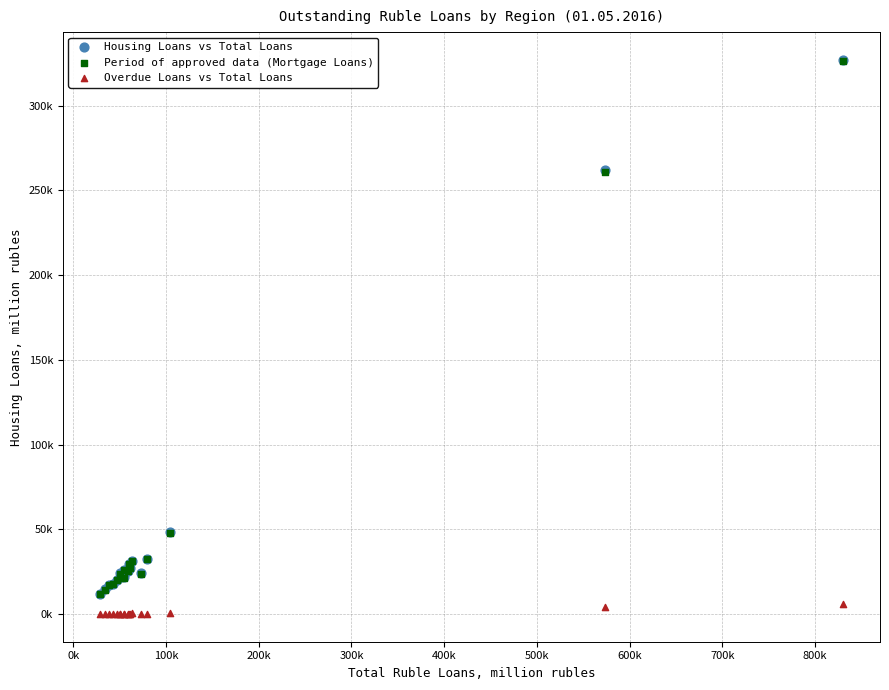

What are all the series names shown in the legend?

Housing Loans vs Total Loans, Period of approved data (Mortgage Loans), Overdue Loans vs Total Loans